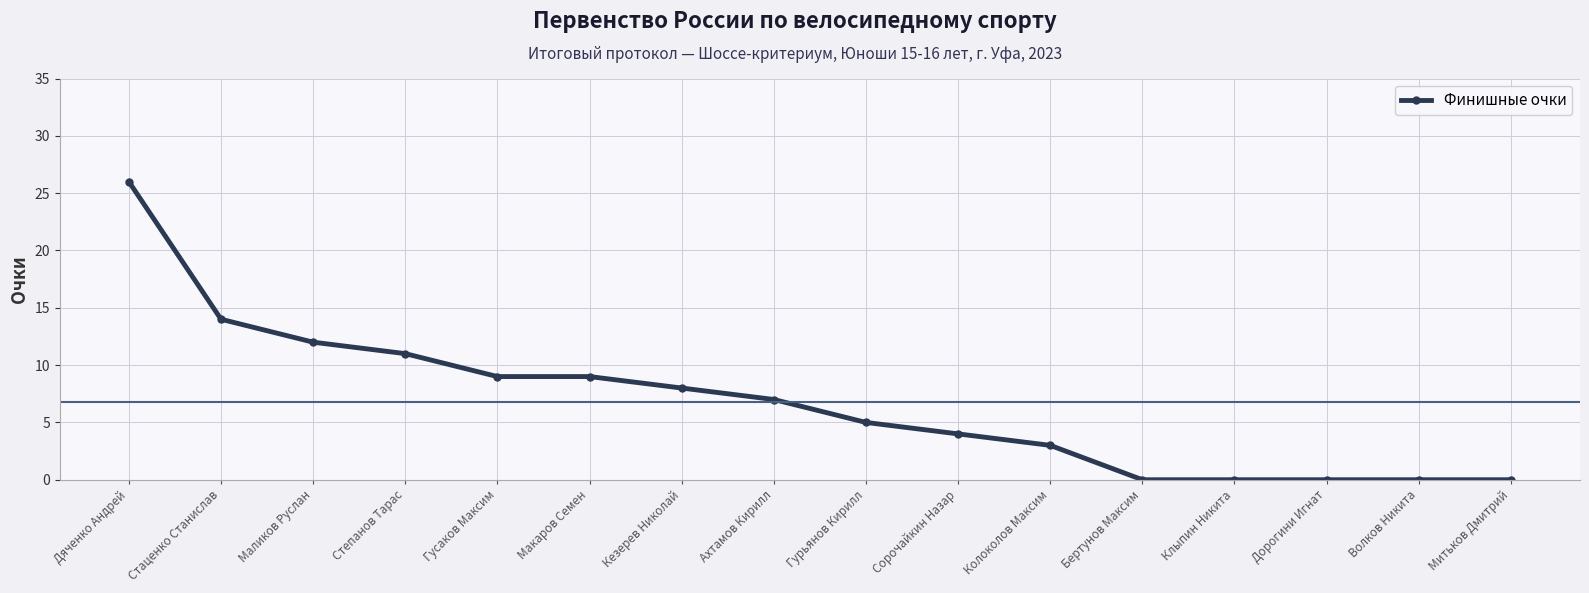

How many categories are shown in the chart?

16